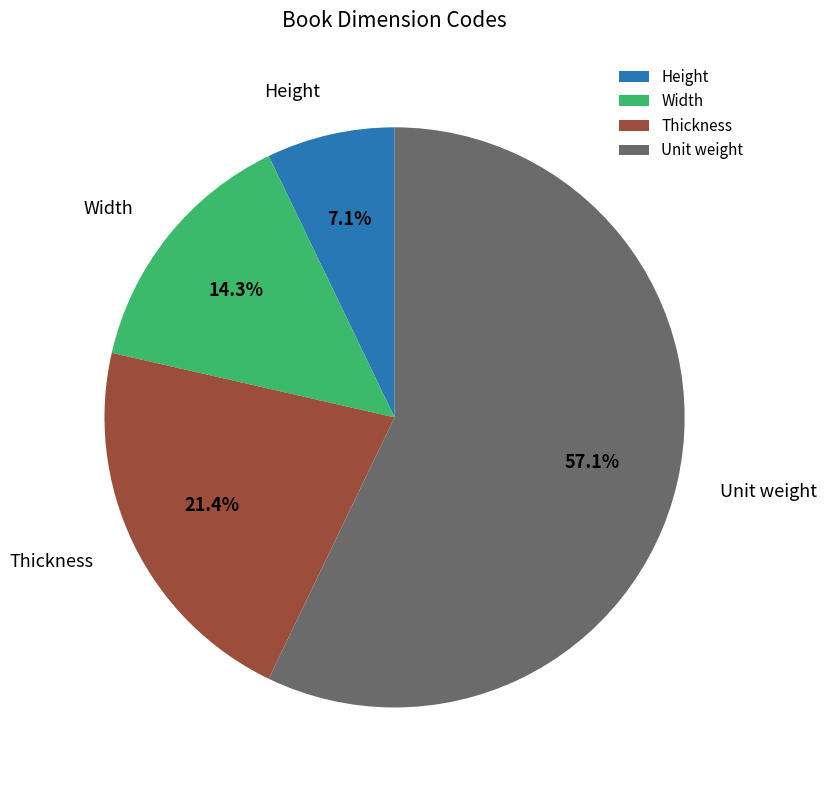

Is it true that Height is 13% of the pie?

False